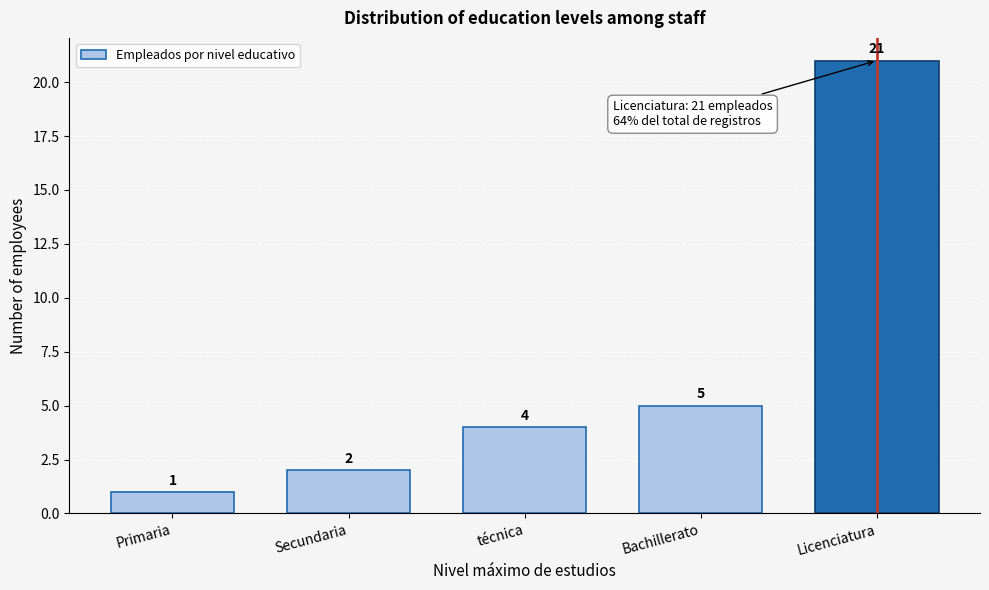

Reading right to left, transcribe all the data shown in this chart.

21	5	4	2	1